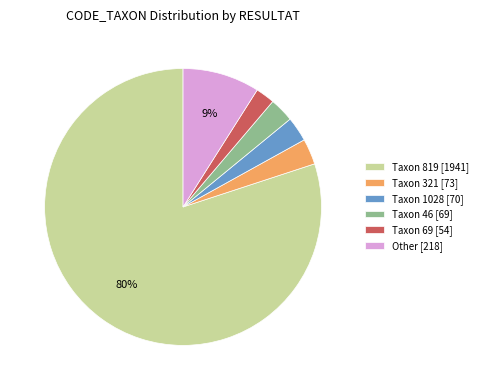

Is the sum of Taxon 819 [1941] and Taxon 1028 [70] greater than half?

Yes